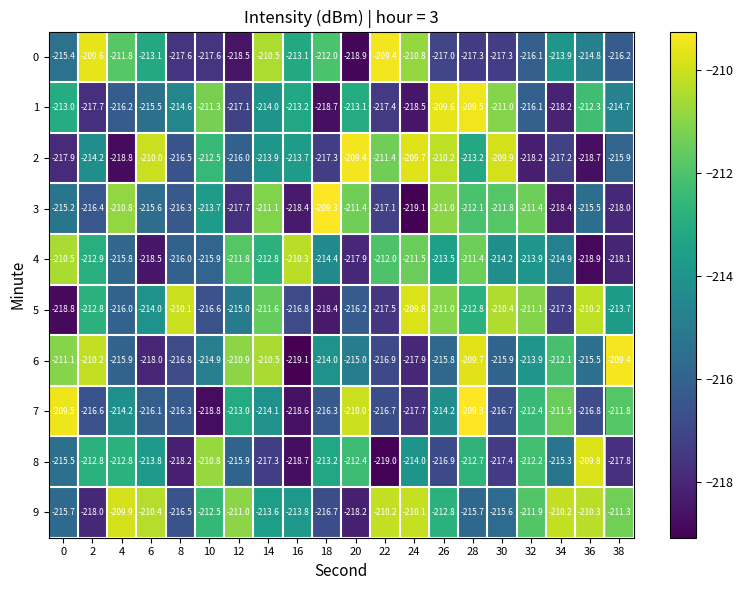

Where is 6 nearest to the value -214?

18